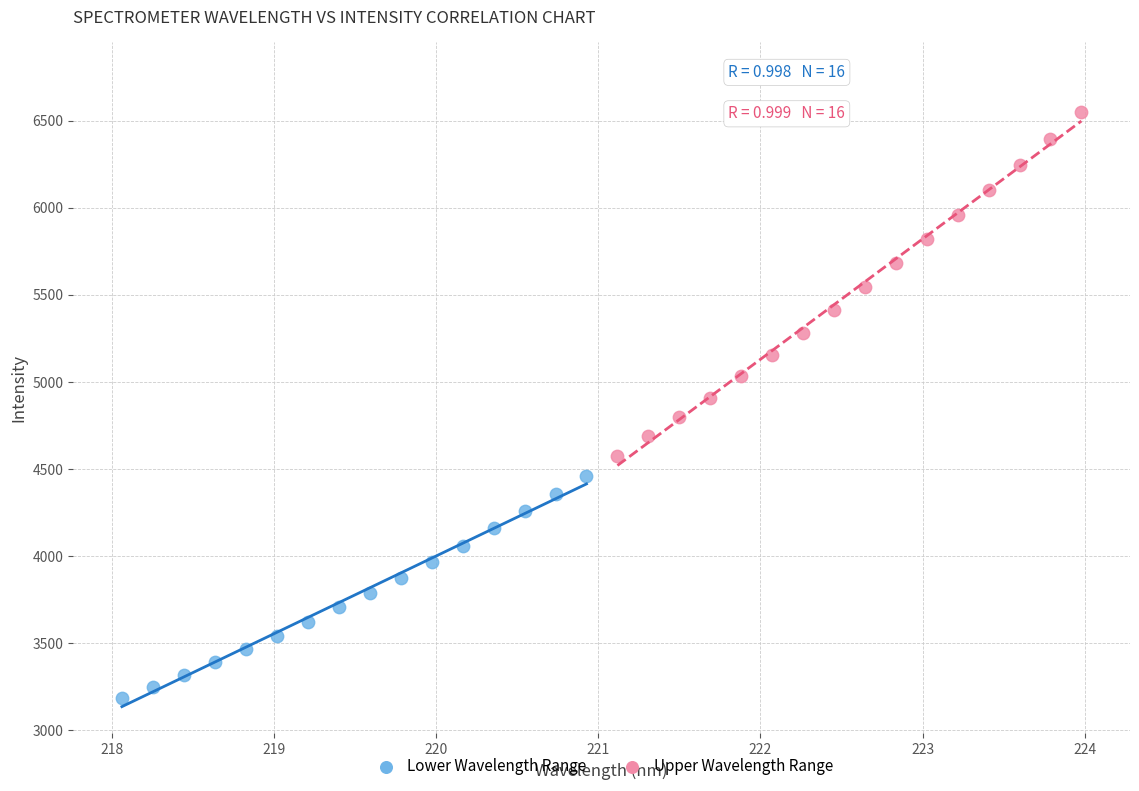

Which series reaches the minimum Y coordinate?

Lower Wavelength Range